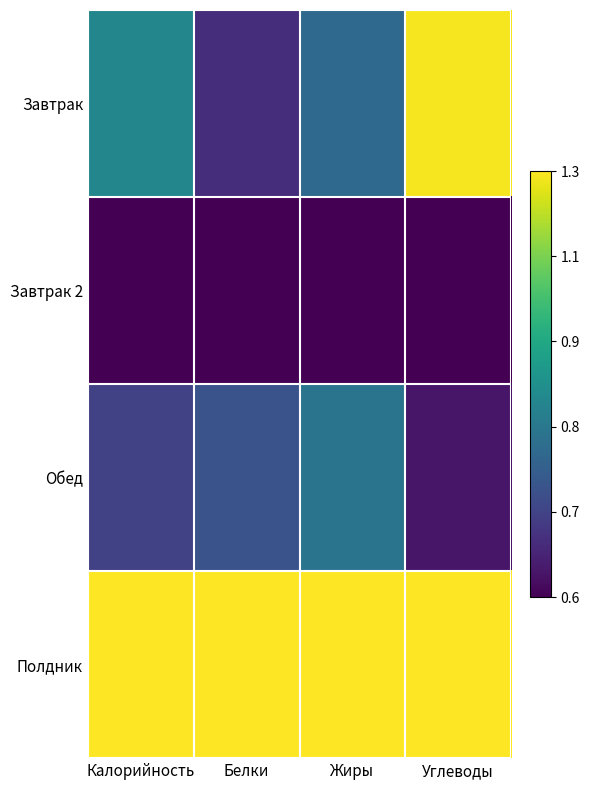

Reading left to right, what are all the values shown in this chart?

Завтрак: Калорийность=0.5	Белки=0.1	Жиры=0.3	Углеводы=1.0
Завтрак 2: Калорийность=0.0	Белки=0.0	Жиры=0.0	Углеводы=0.0
Обед: Калорийность=0.2	Белки=0.3	Жиры=0.4	Углеводы=0.1
Полдник: Калорийность=1.0	Белки=1.0	Жиры=1.0	Углеводы=1.0